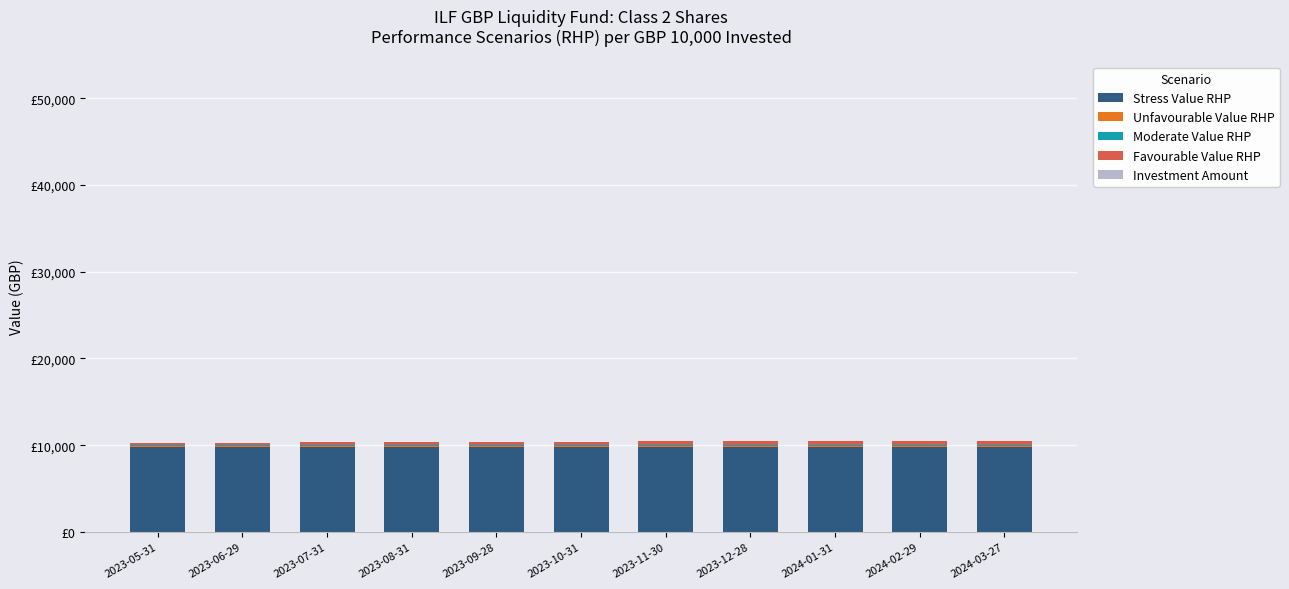

Are the bars grouped side by side (vs. stacked)?

No